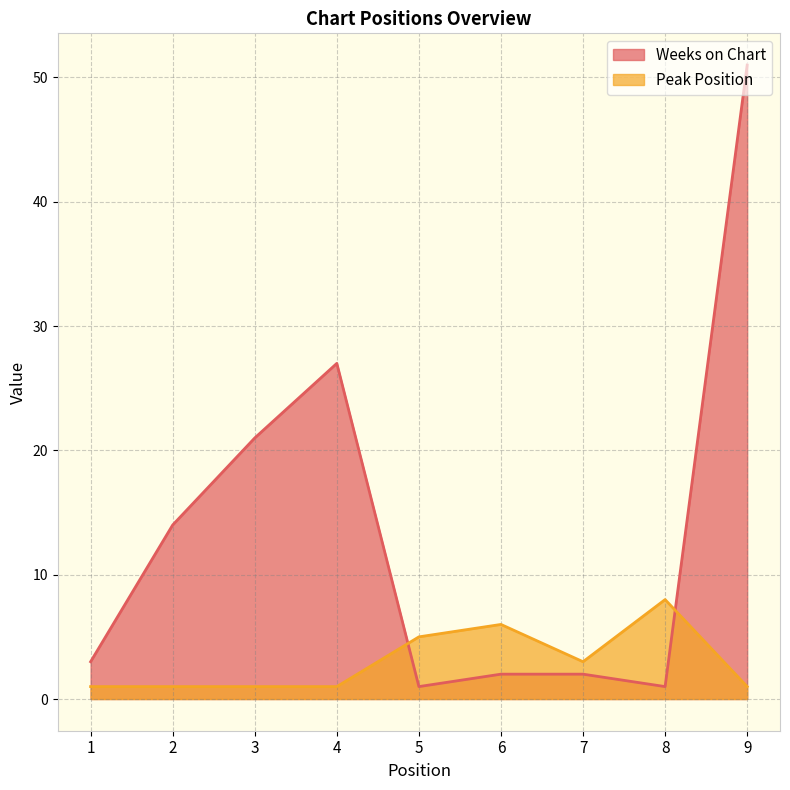

At which category does Weeks on Chart reach its first local peak?

4